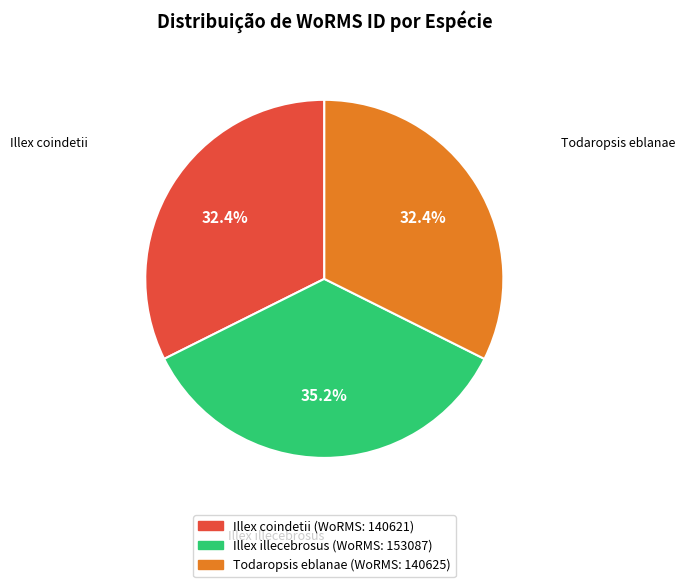

What percentage do Illex illecebrosus and Illex coindetii together represent?

67.6%